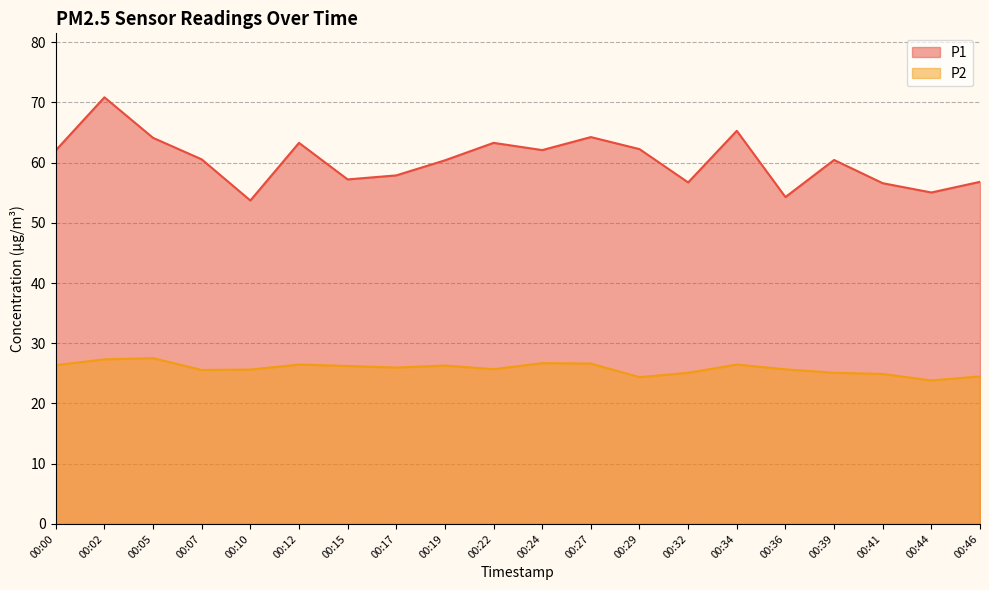

True or false: P1 has more than 2 points higher than both neighbors.

True